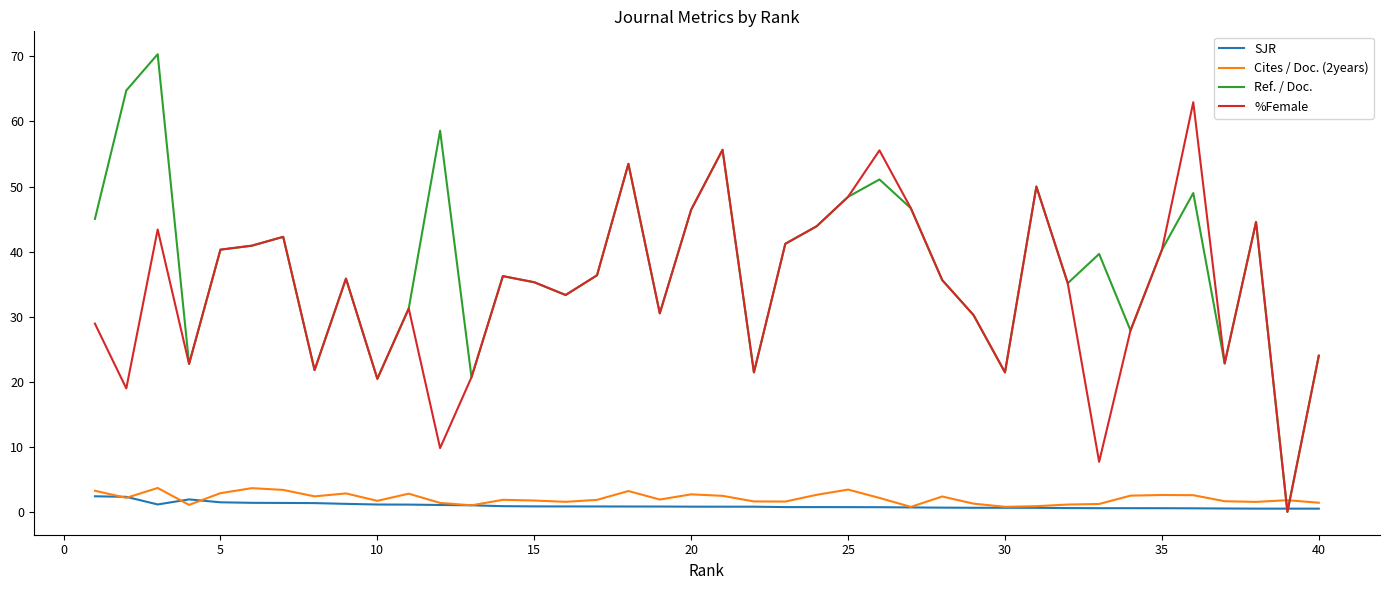

At how many categories does at least one series exceed 54?

6